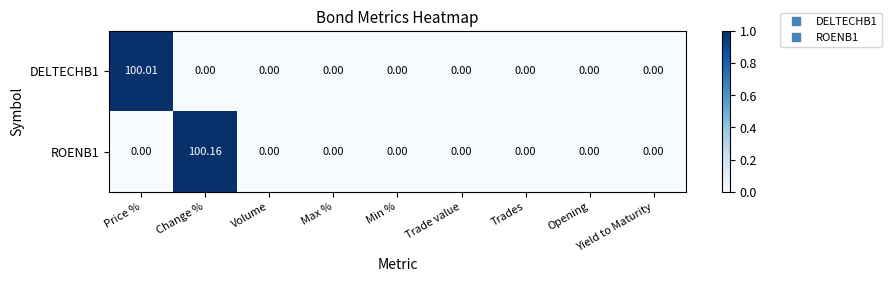

Which category has the highest value in the ROENB1 series?

Change %